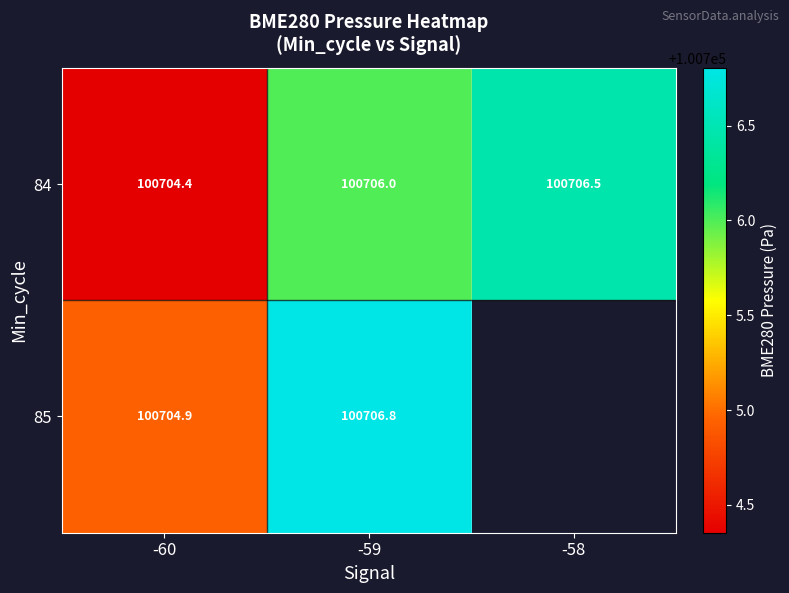

The 84 series shows 100706.5 at -58. True or false?

True